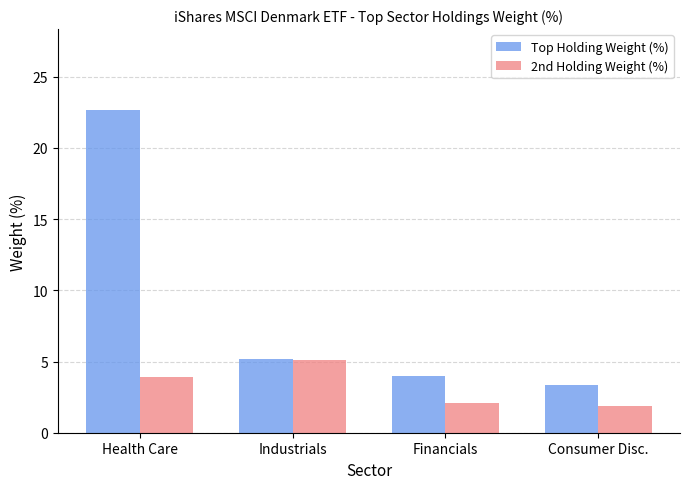

List the series in order of their overall mean, lowest first.

2nd Holding Weight (%), Top Holding Weight (%)